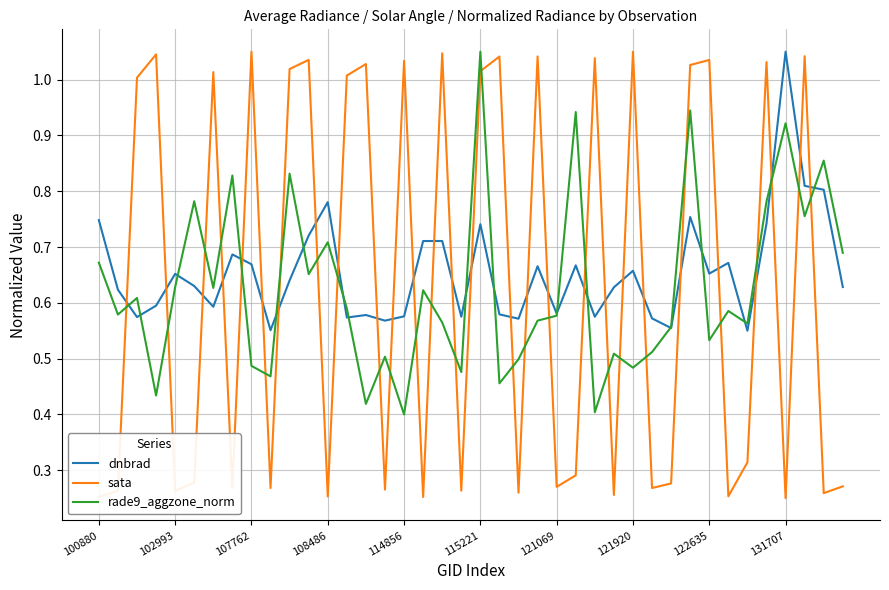

After their last crossing, which series has the higher values: dnbrad or sata?

dnbrad